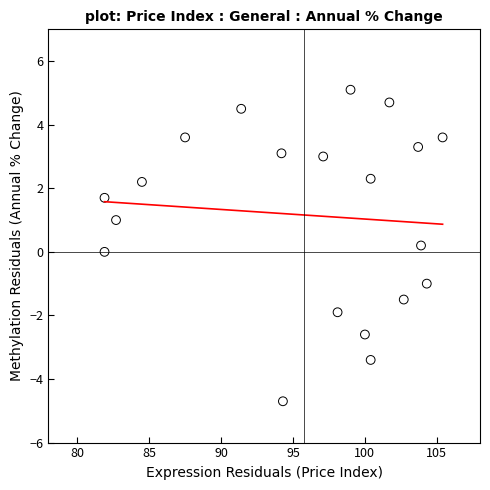

What is the range of X values (max minus min)?

23.5